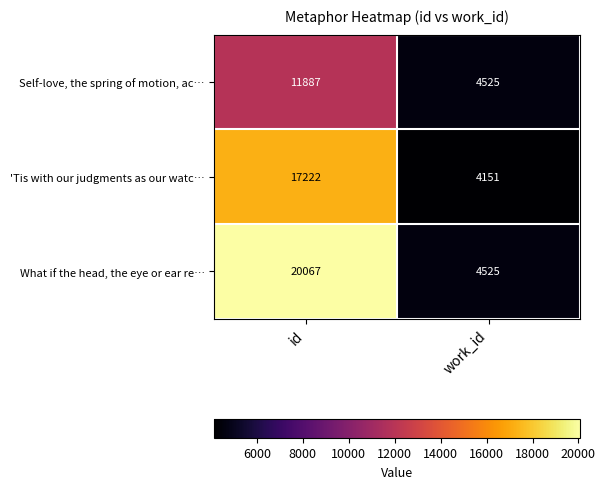

Rank the categories by 'Tis with our judgments as our watc… value from lowest to highest.

work_id, id